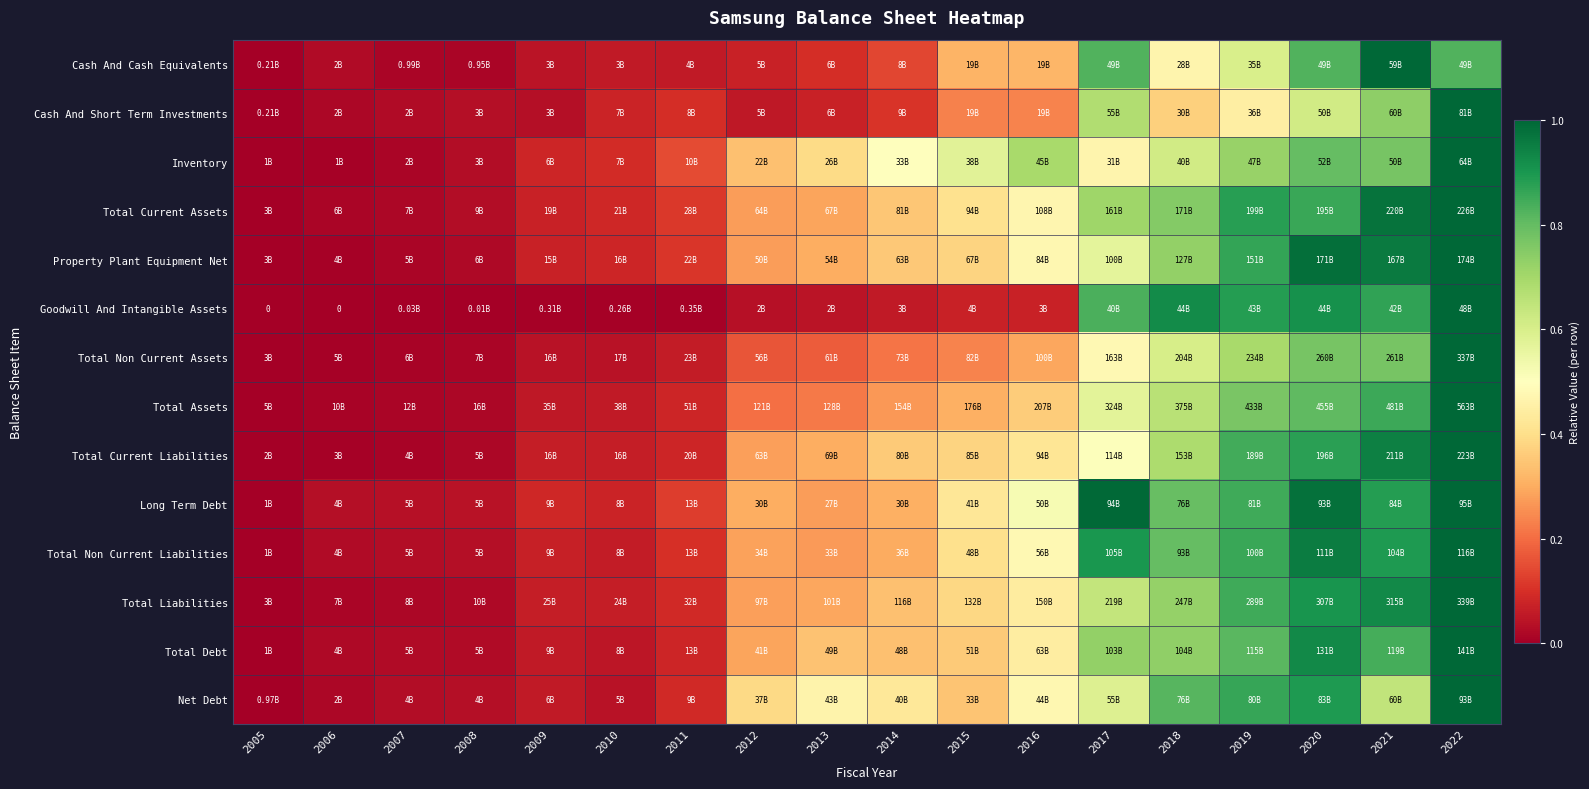

Is the value of Total Non Current Assets at 2021 greater than the value of Property Plant Equipment Net at 2018?

Yes